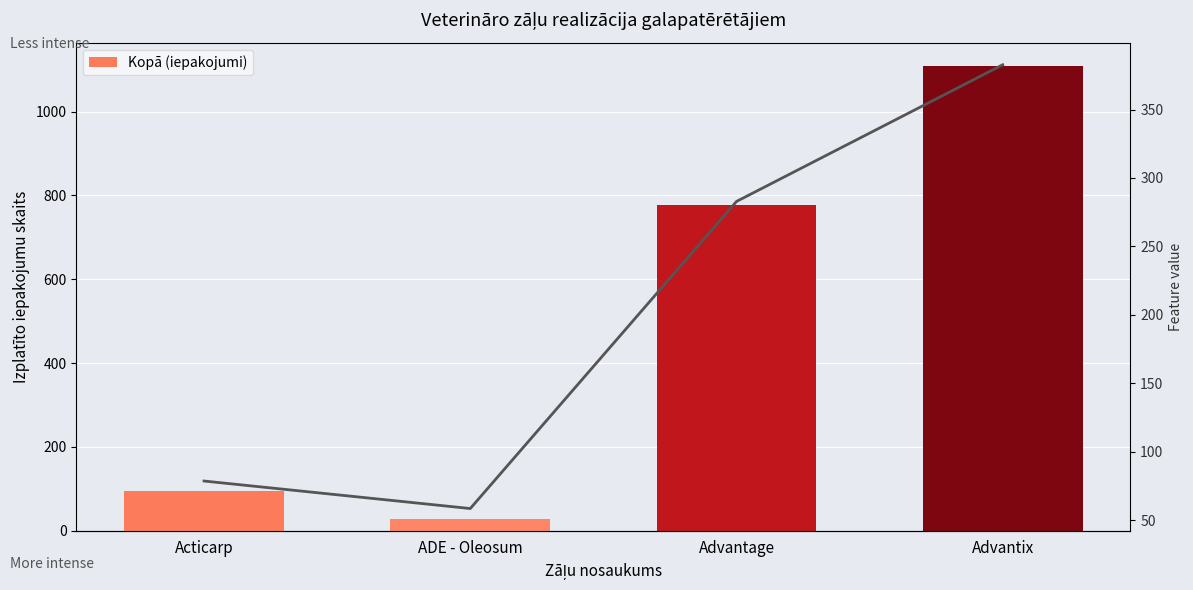

Between Acticarp and Advantix, which is larger?

Advantix